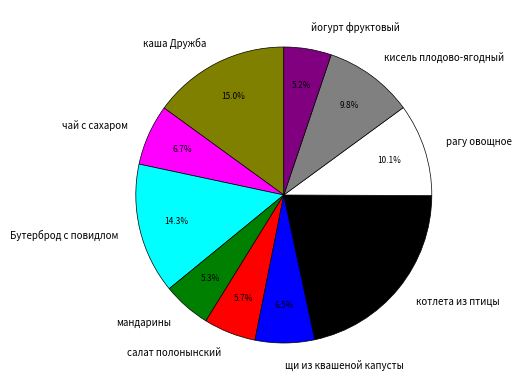

Is каша Дружба the majority of the pie?

No